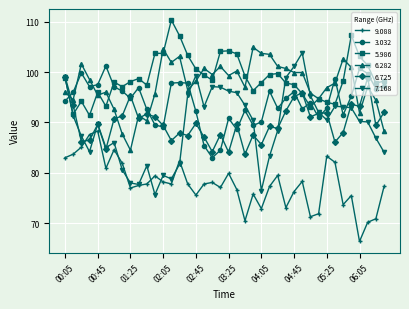

Which series has the widest spread of values?

7.168